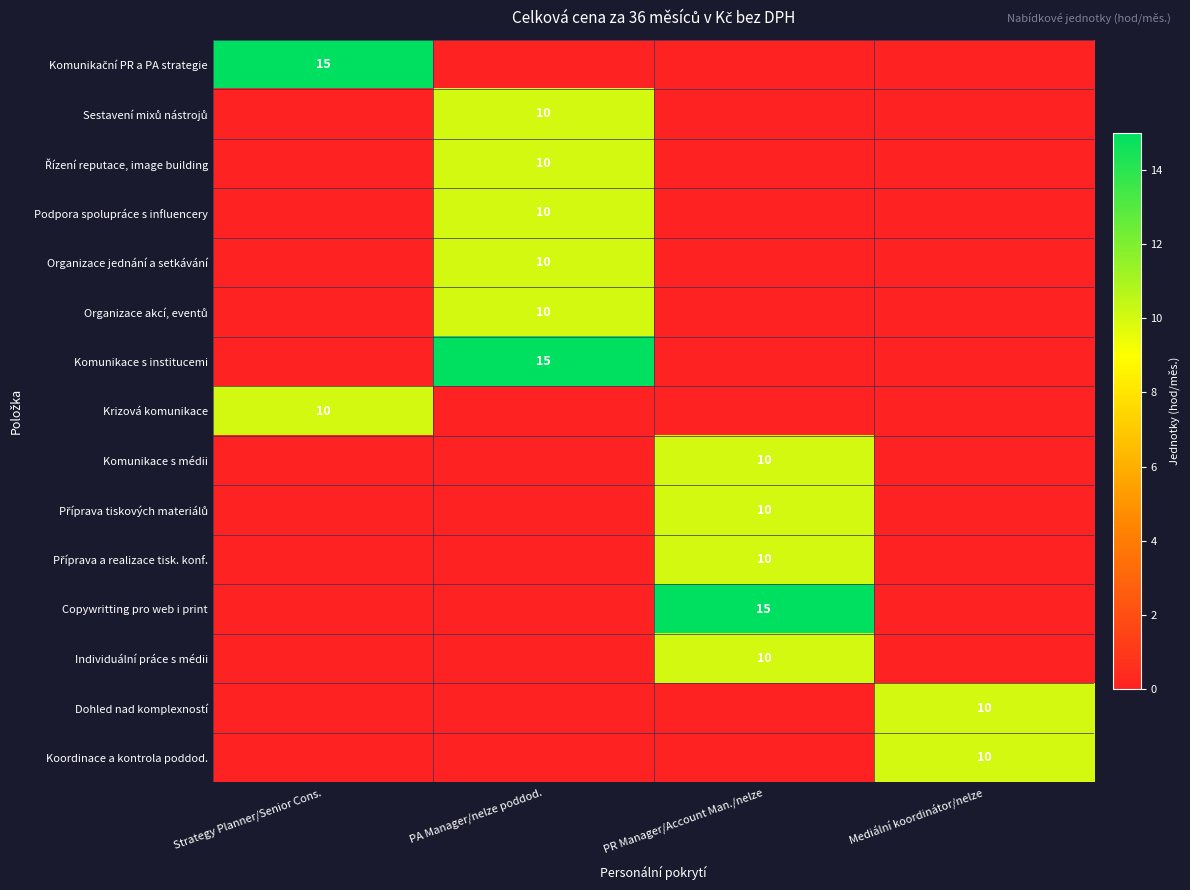

What is the difference between the maximum and minimum values in the Příprava tiskových materiálů series?

10